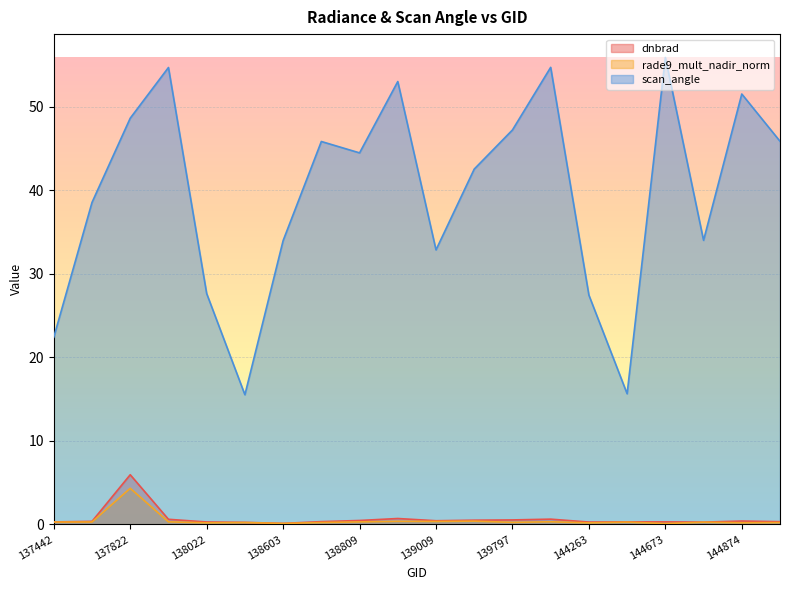

What is the value of the rade9_mult_nadir_norm point at the 6th from the left?

0.2